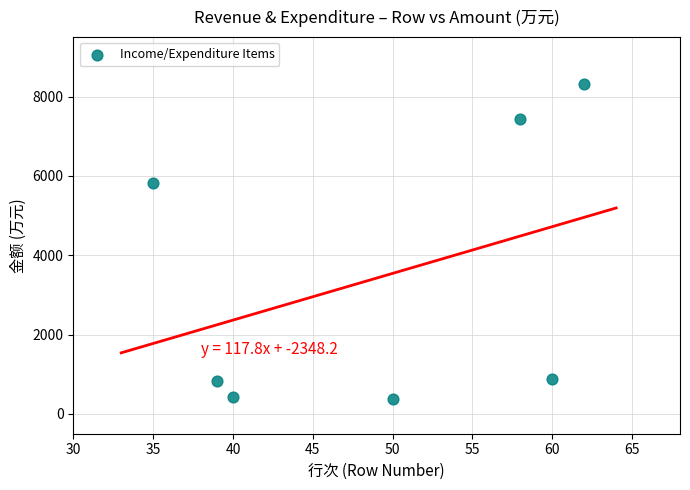

What is the average X value?

49.1